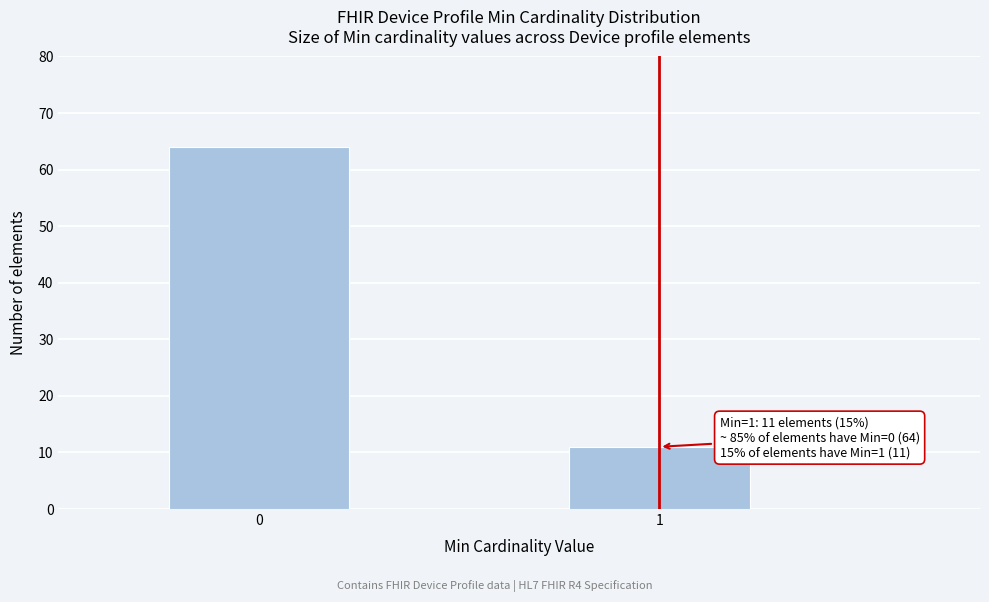

Reading left to right, list all the values displayed in this chart.

64	11